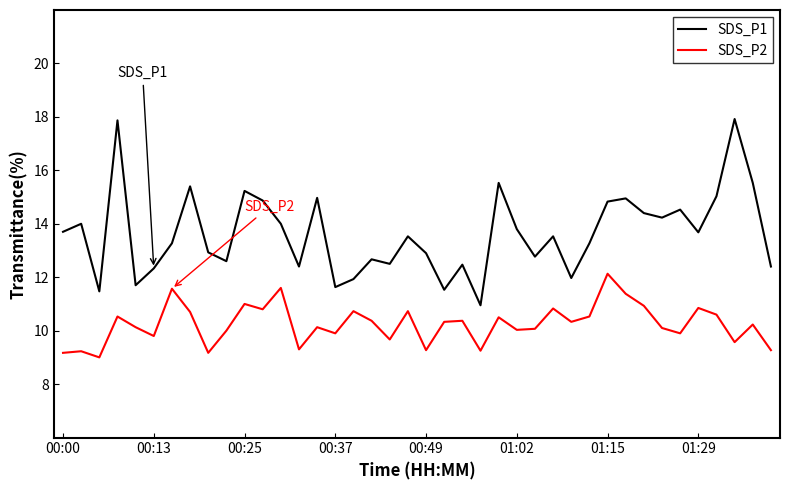

What are all the series names shown in the legend?

SDS_P1, SDS_P2